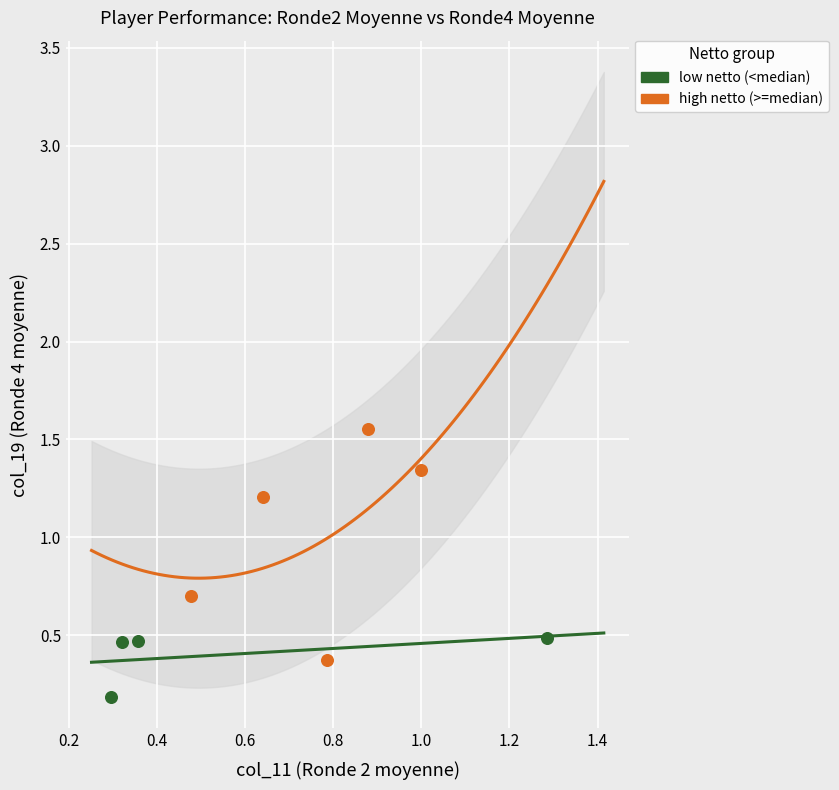

What are all the series names shown in the legend?

low netto (<median), high netto (>=median)